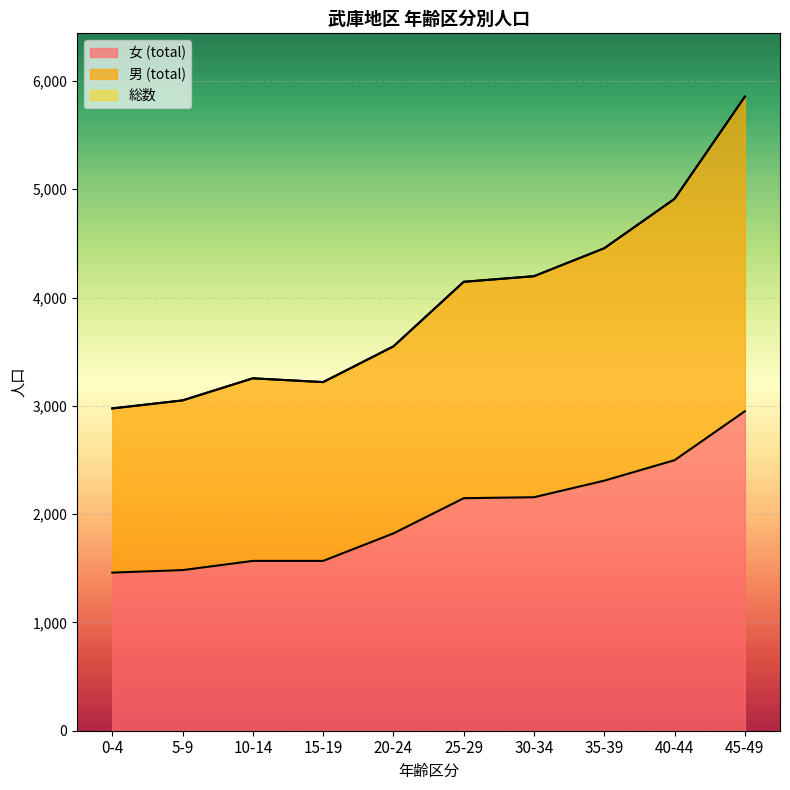

How many data points does each series have?

10